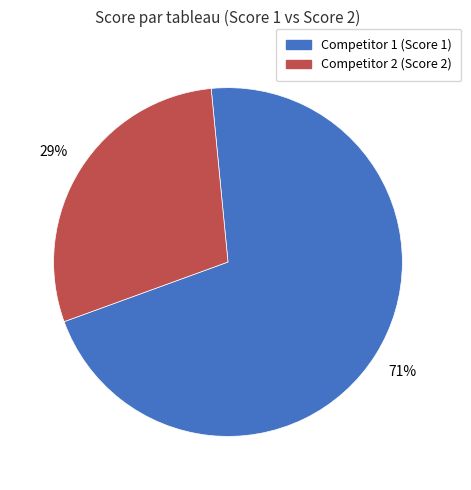

To the nearest percent, what is the average slice percentage?

50%